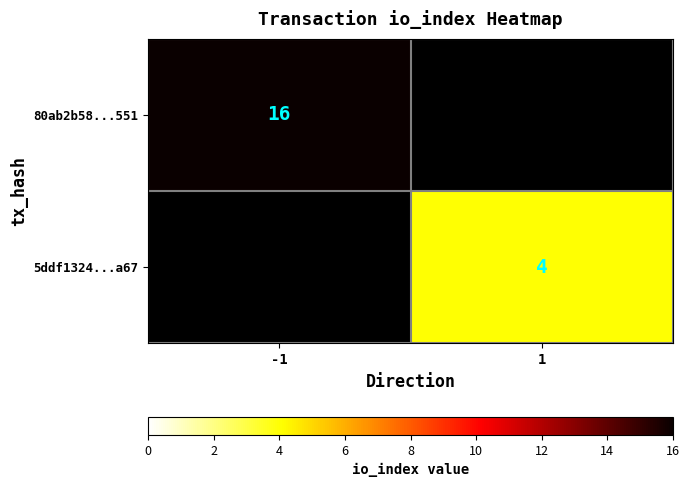

The 5ddf1324...a67 series shows 4 at 1. True or false?

True